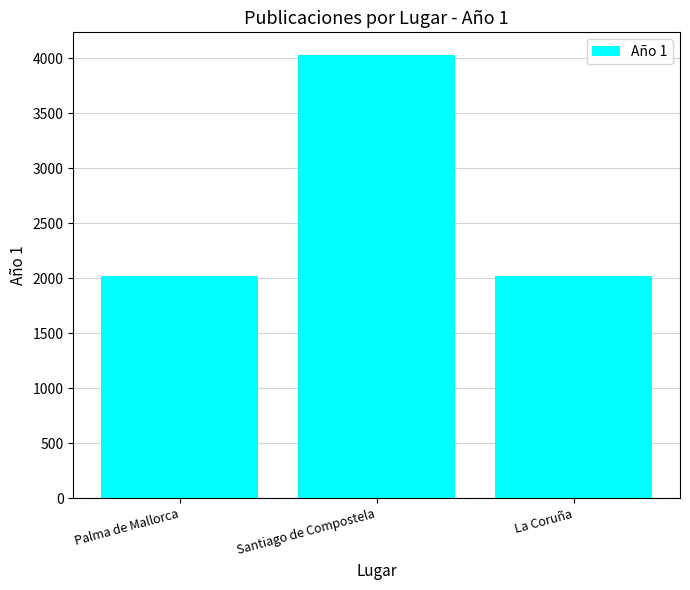

At which label is the value closest to 3027?

Palma de Mallorca